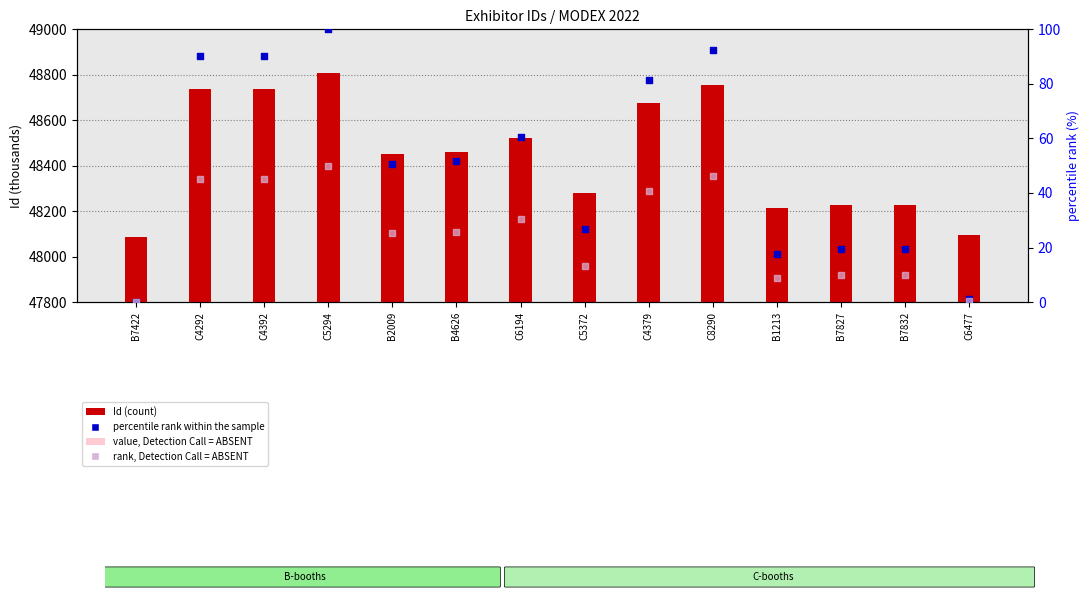

Which series contains the lowest Y value?

percentile rank within the sample